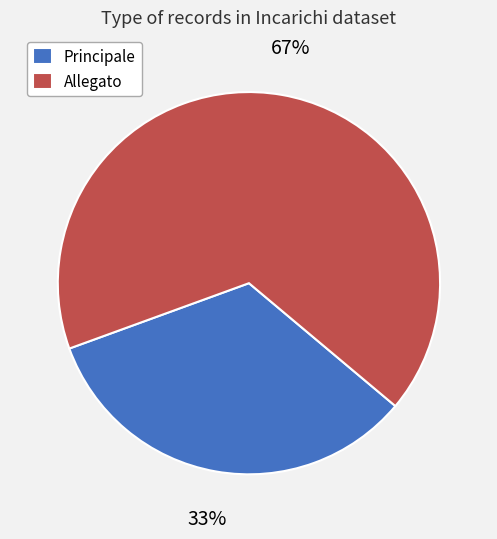

Is it true that Allegato is 67% of the pie?

True